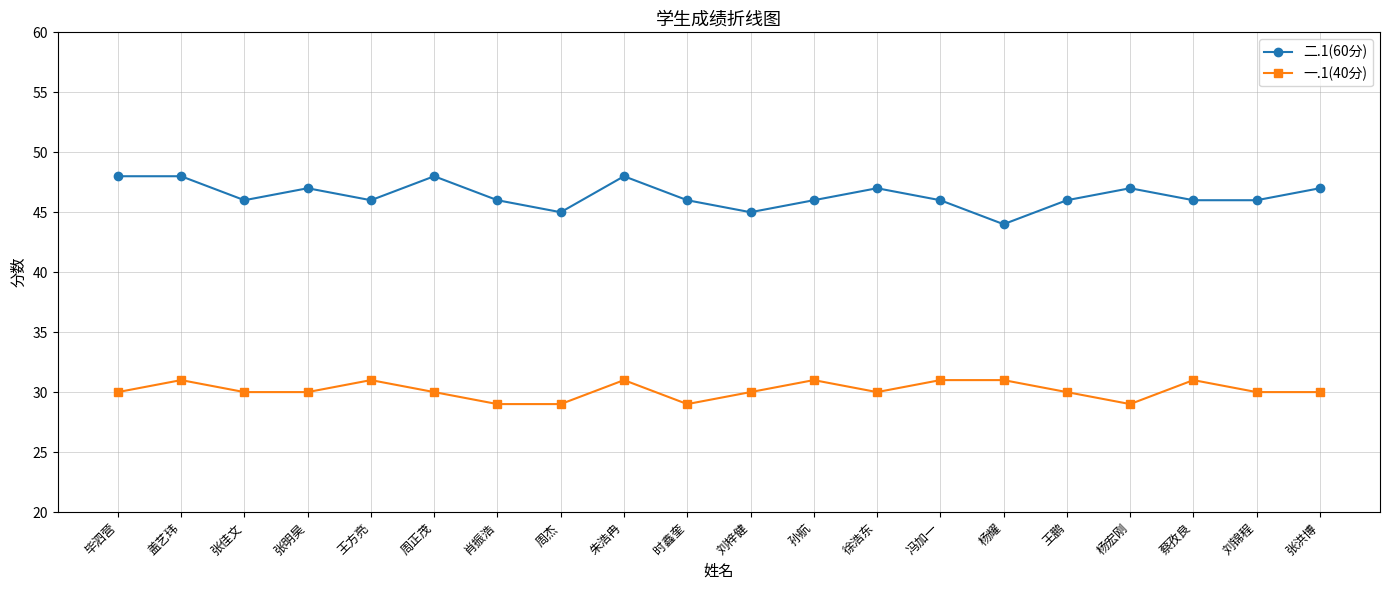

What is the maximum value for 二.1(60分)?

48